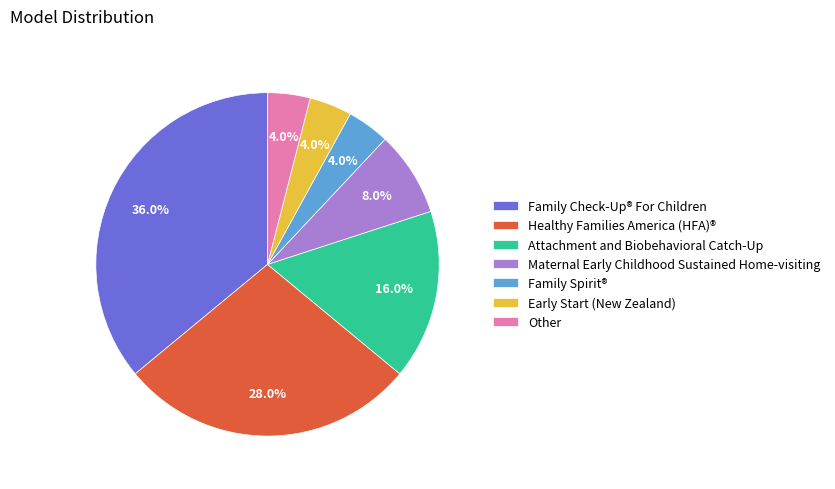

Is there any slice that represents more than half of the pie?

No